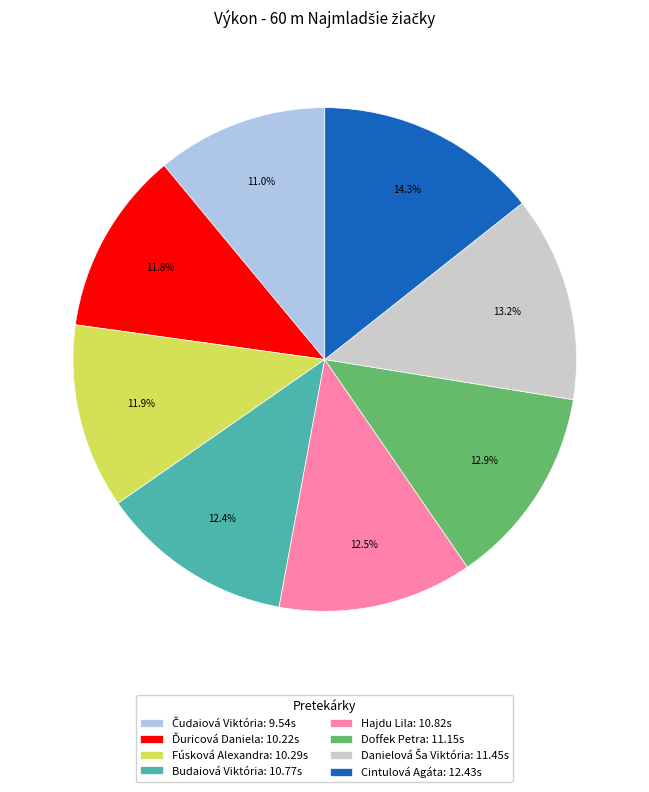

What portion of the pie excludes Fúsková Alexandra: 10.29s?

88.1%